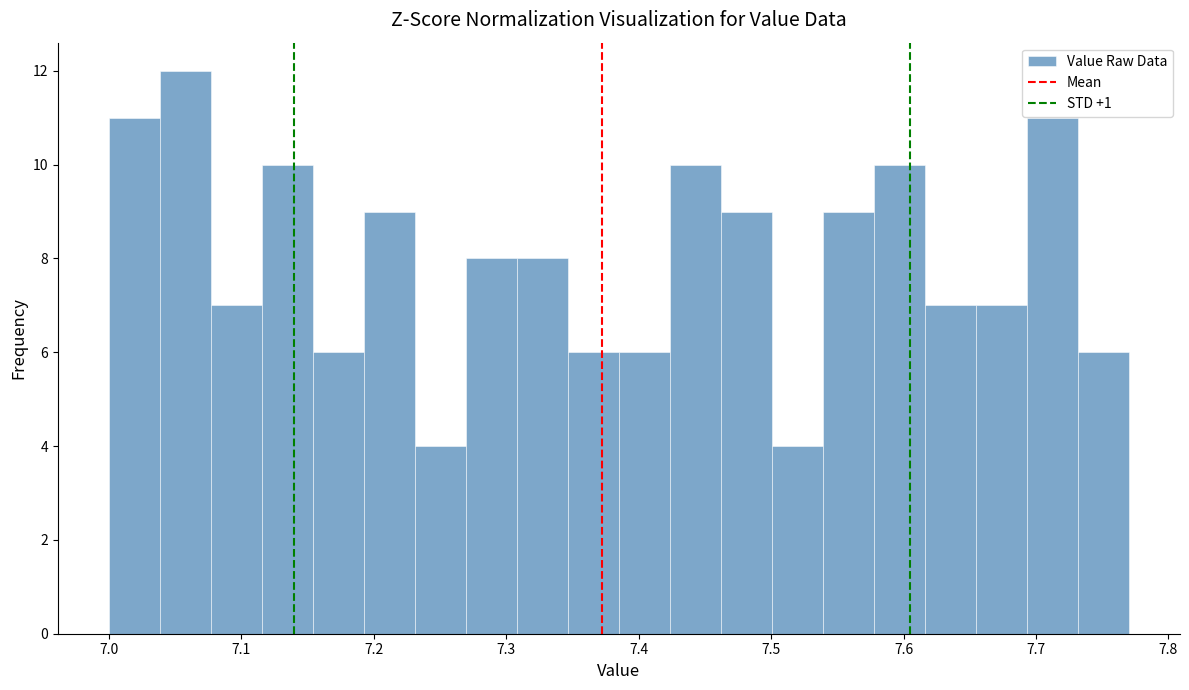

Around what value on the x-axis is the tallest bar? Give the approximate position of its centre, as read against the axis.

7.06